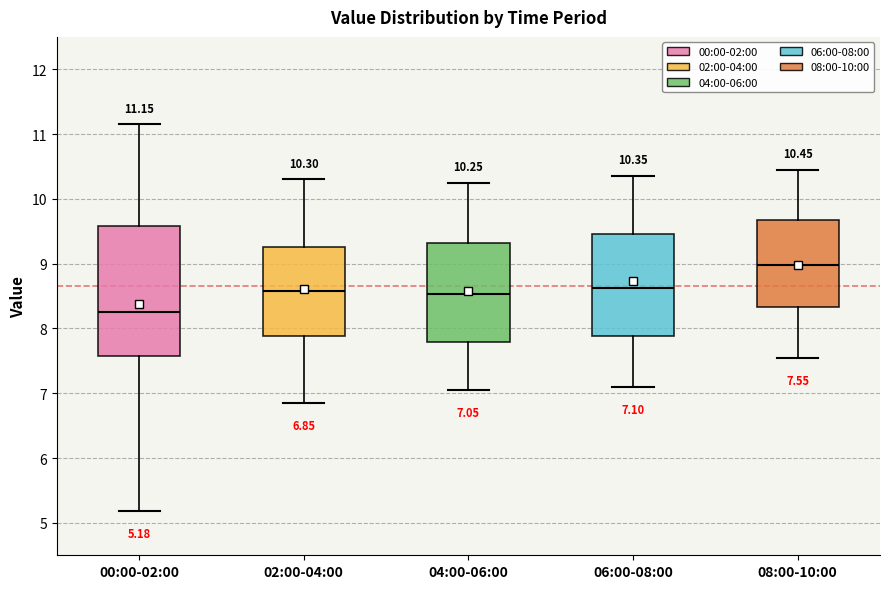

Which box's median line is the lowest?

00:00-02:00